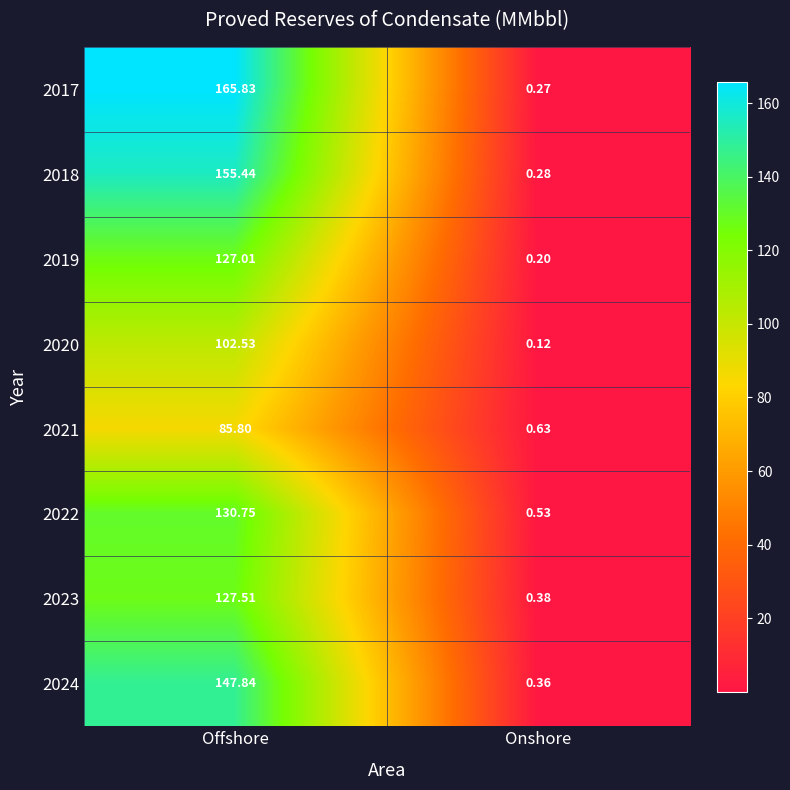

Rank the categories by 2018 value from highest to lowest.

Offshore, Onshore